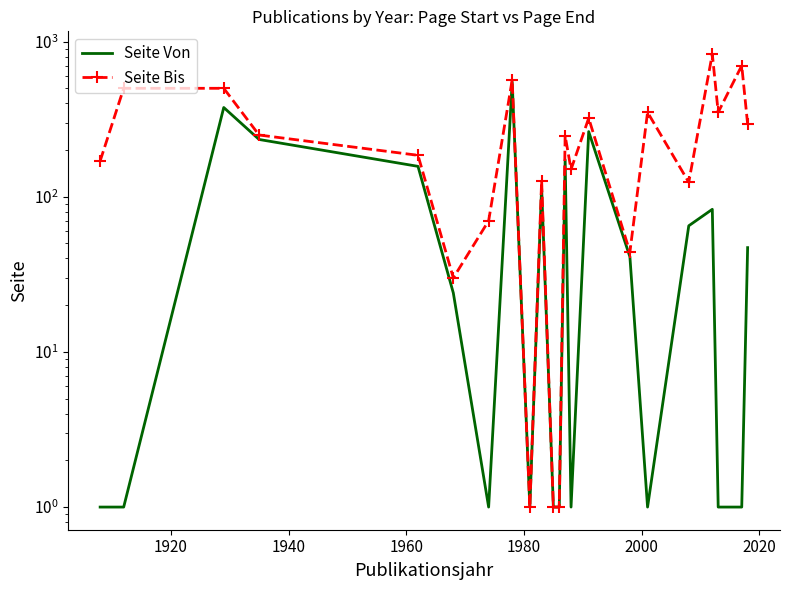

True or false: Seite Von and Seite Bis intersect in this chart.

False